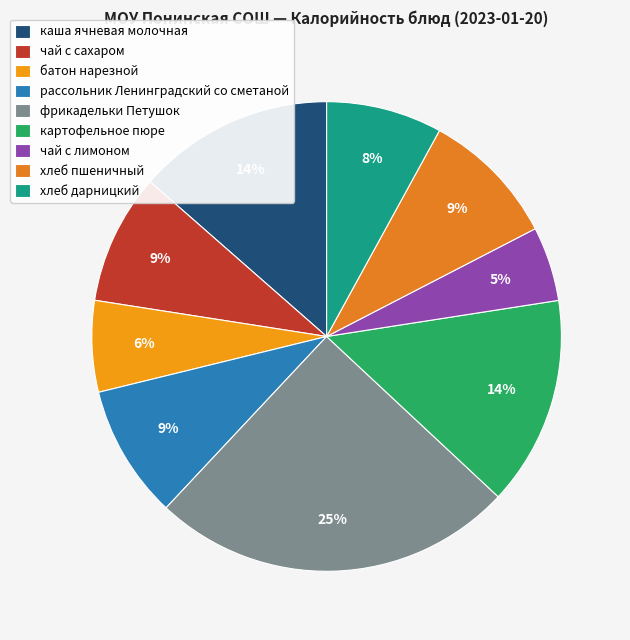

True or false: каша ячневая молочная accounts for 2% of the total.

False